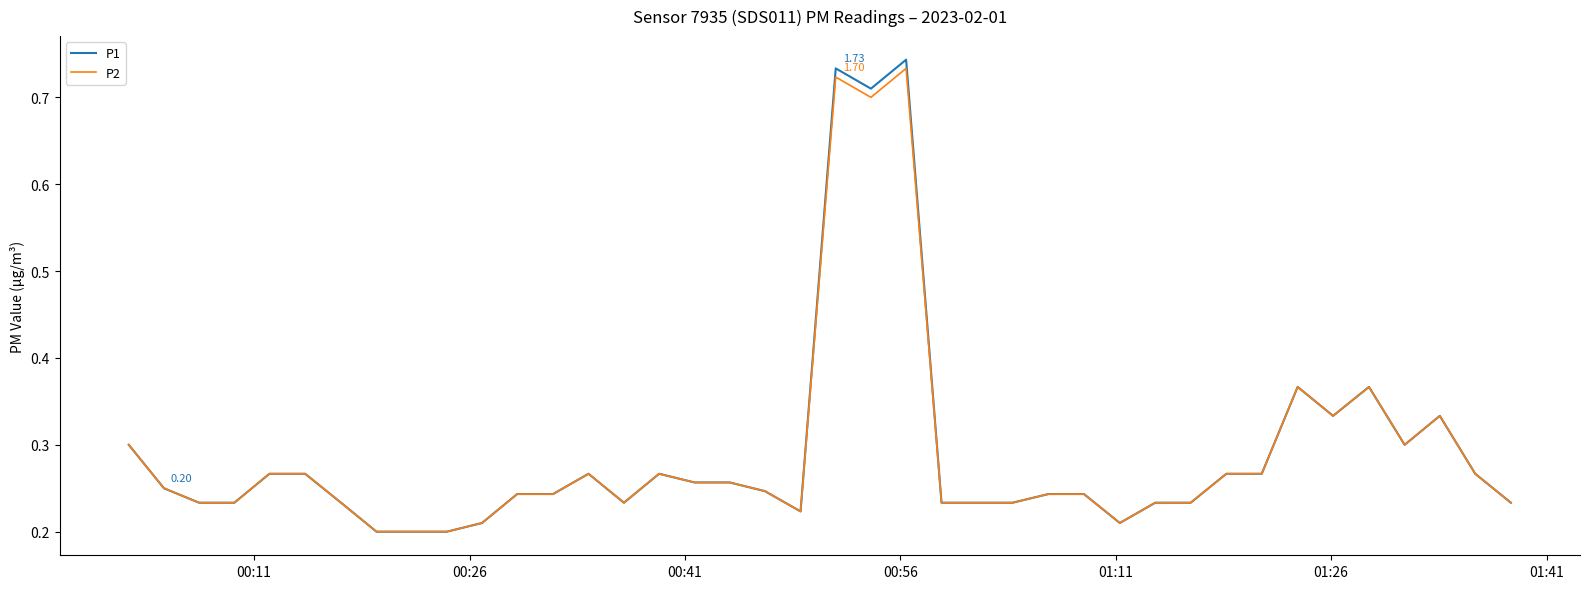

What is the smallest value displayed?

0.2